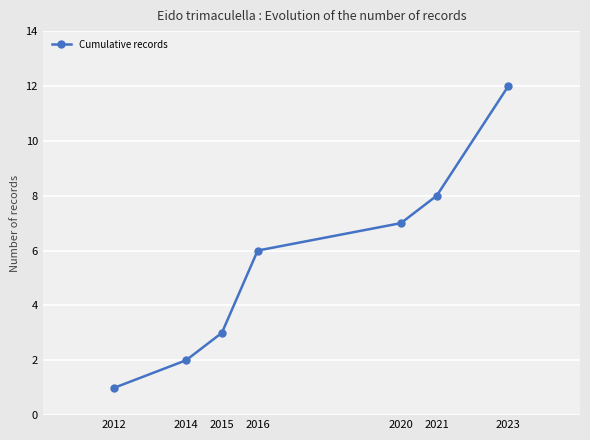

What is the change in value from 2015 to 2021?

+5